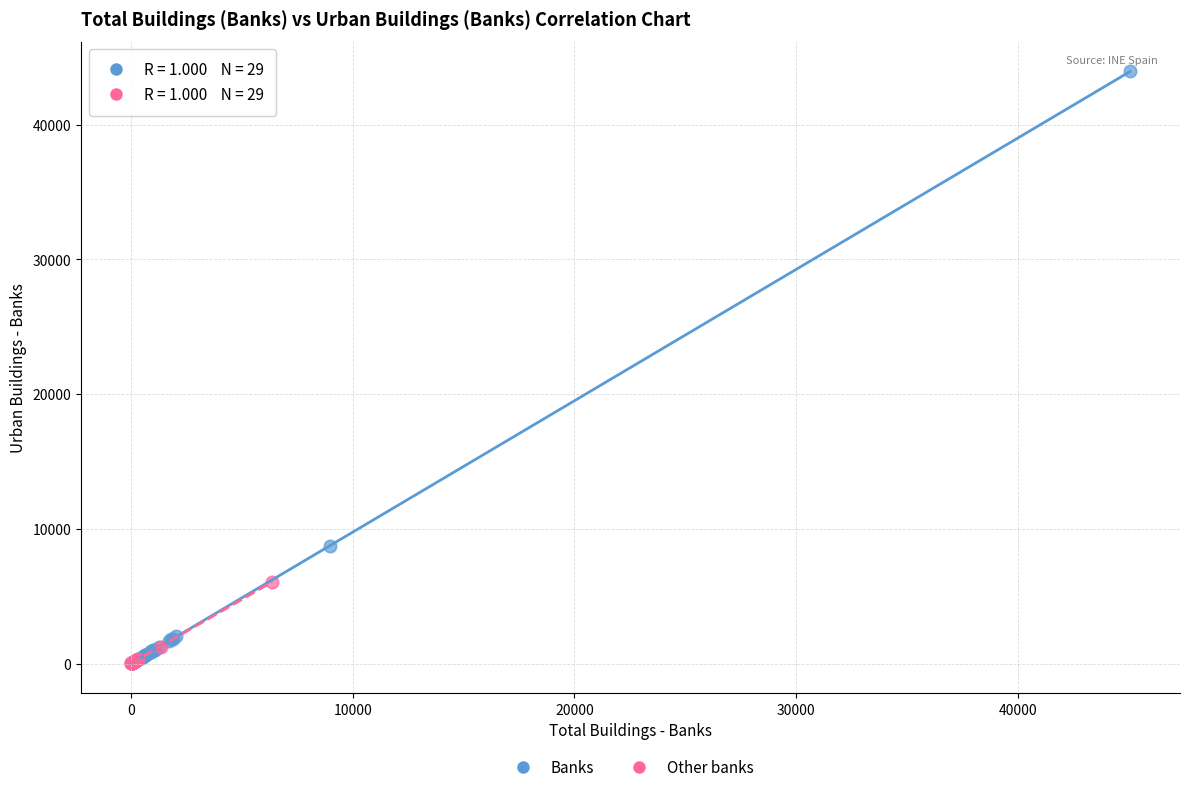

What are all the series names shown in the legend?

Banks, Other banks